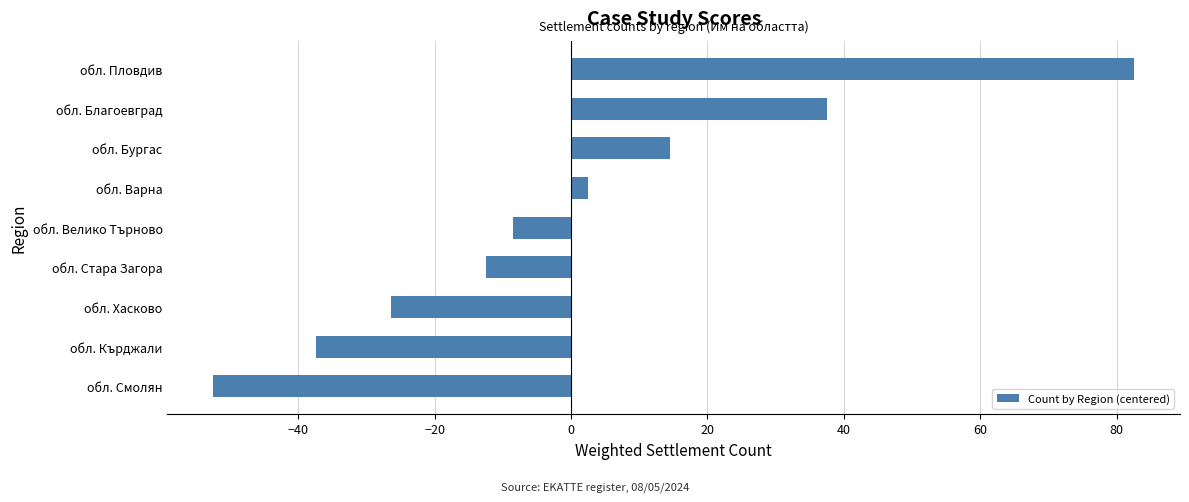

Reading bottom to top, what are all the values shown in this chart?

-52.4	-37.4	-26.4	-12.4	-8.4	2.6	14.6	37.6	82.6